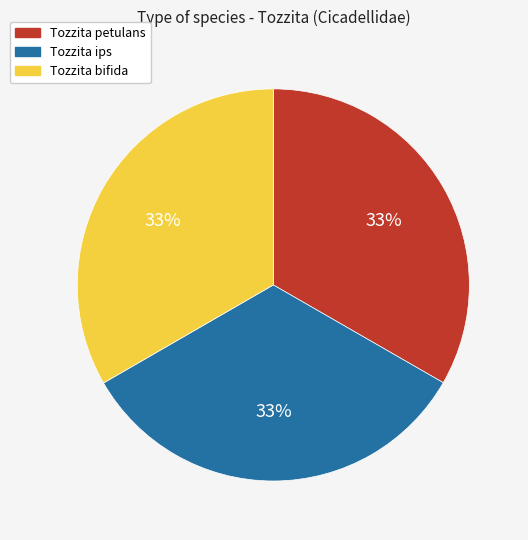

Is there a majority slice in this chart?

No